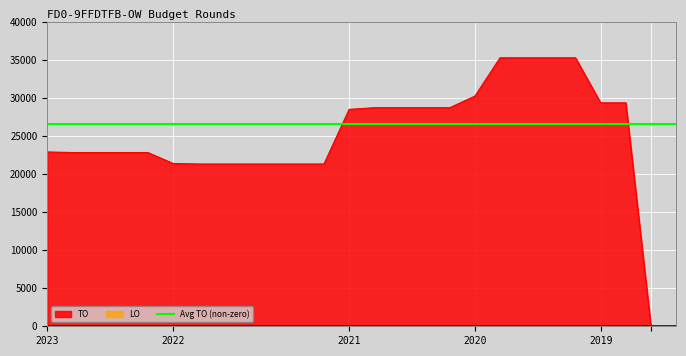

What is the highest value of the TO series?

35302